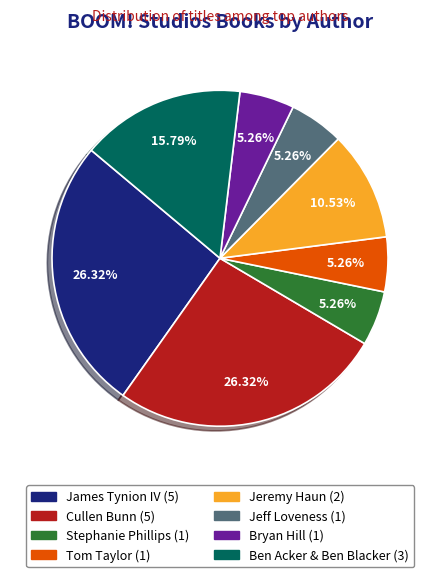

How many segments does this pie chart have?

8